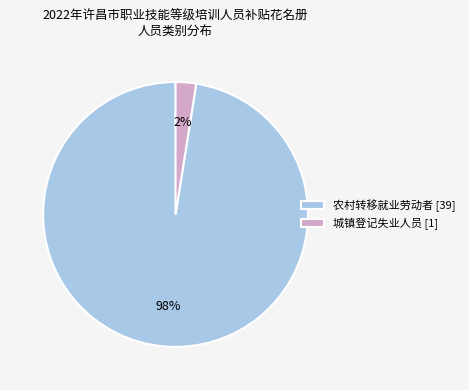

Does any single category account for the majority?

Yes